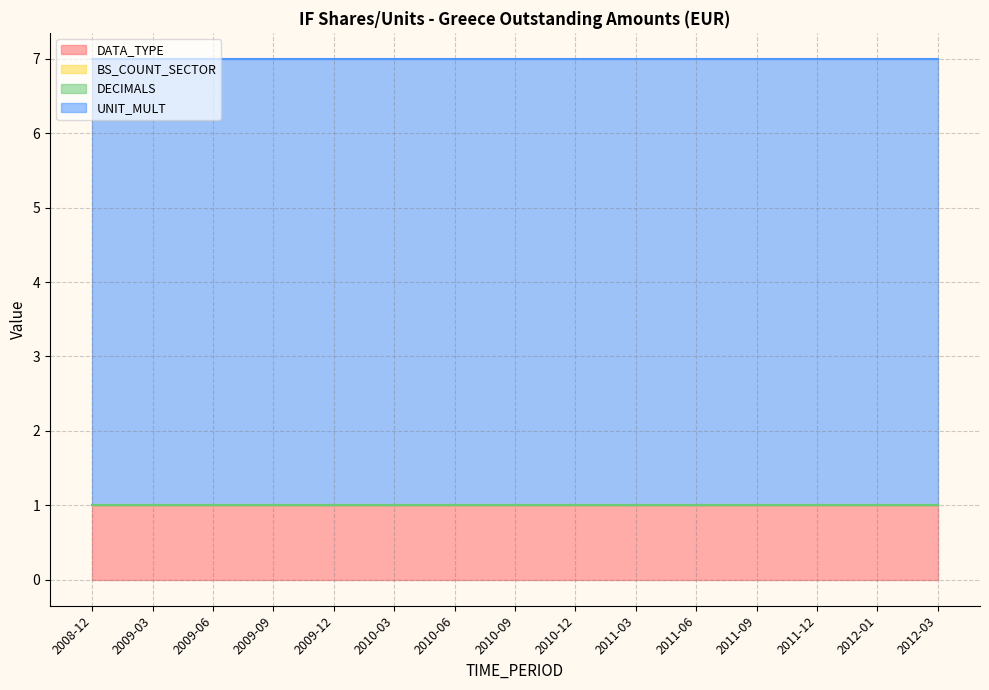

Which series has the largest range (max minus min)?

DATA_TYPE